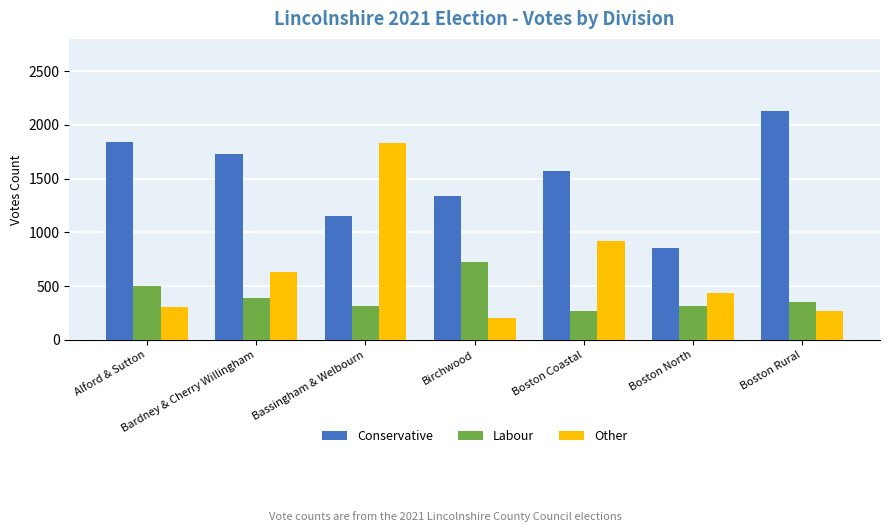

What are all the series names shown in the legend?

Conservative, Labour, Other